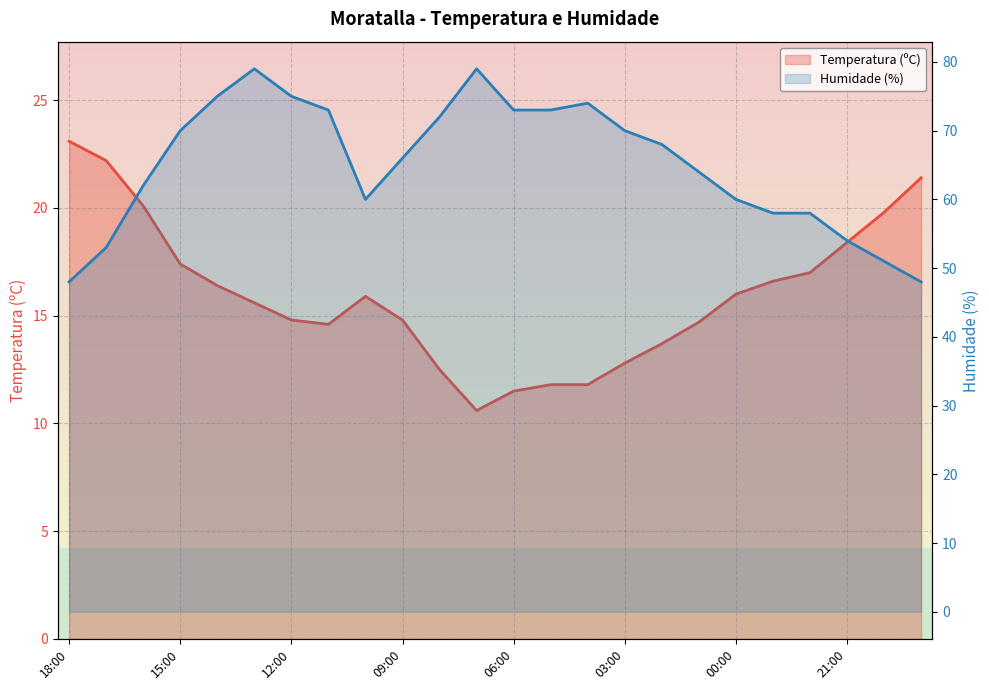

List the labels in order of Temperatura (ºC) value, largest first.

18:00, 17:00, 19:00, 16:00, 20:00, 21:00, 15:00, 22:00, 23:00, 14:00, 00:00, 10:00, 13:00, 12:00, 09:00, 01:00, 11:00, 02:00, 03:00, 08:00, 05:00, 04:00, 06:00, 07:00